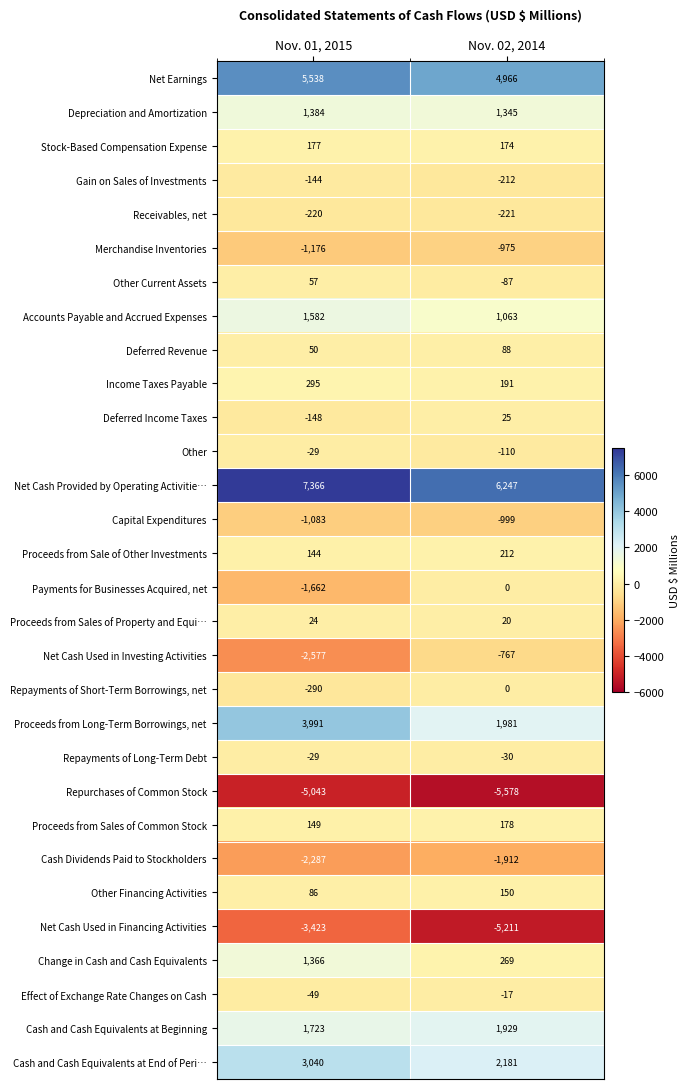

The Effect of Exchange Rate Changes on Cash series shows -49 at Nov. 01, 2015. True or false?

True